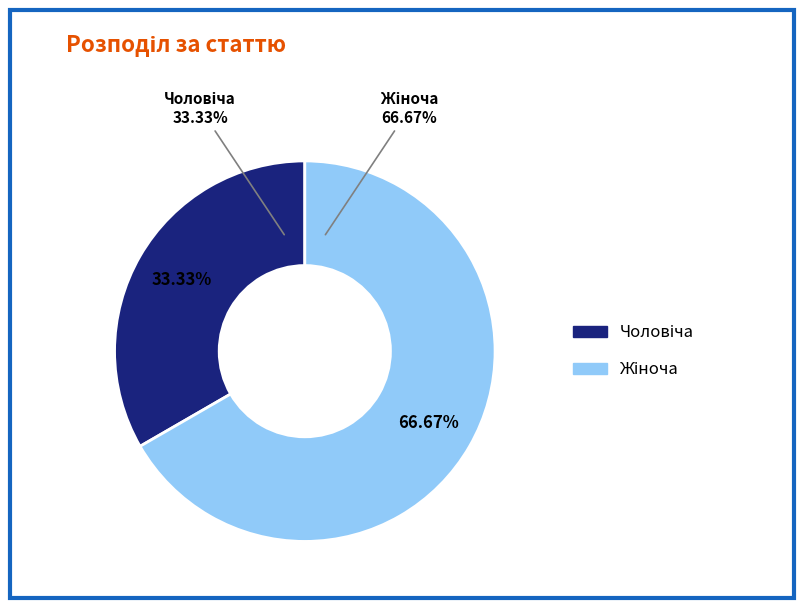

Does Жіноча represent more than half of the total?

Yes